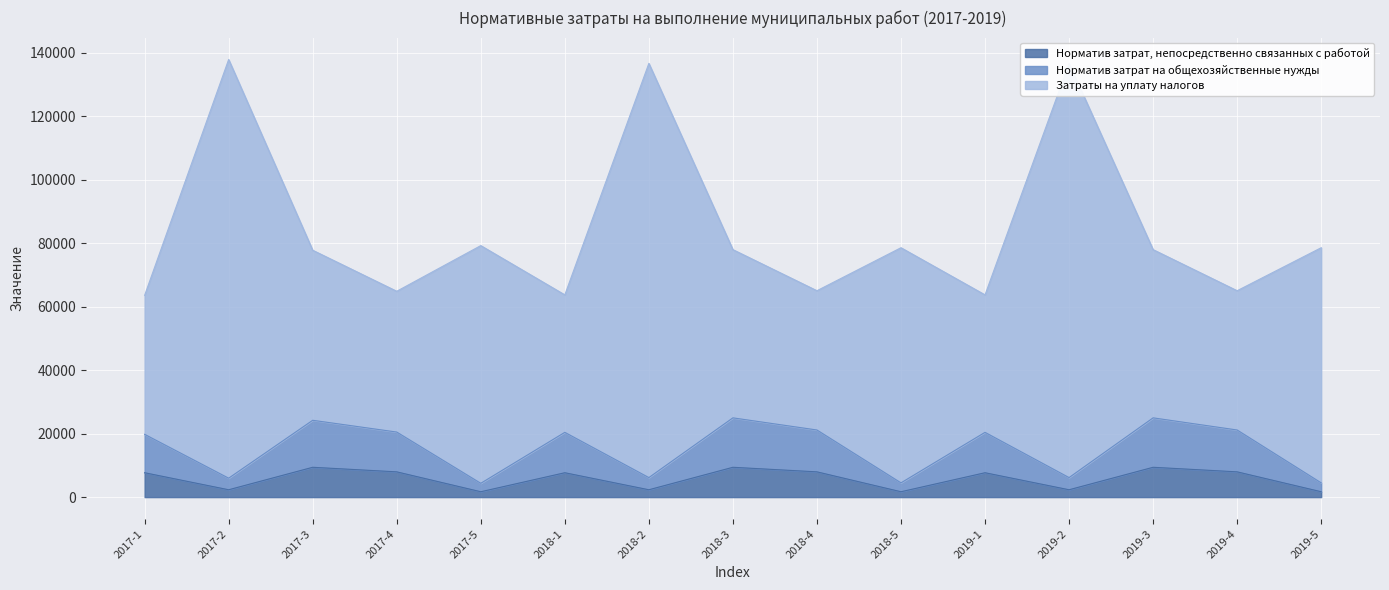

What is the total value across all series at 2017-3?

77739.8